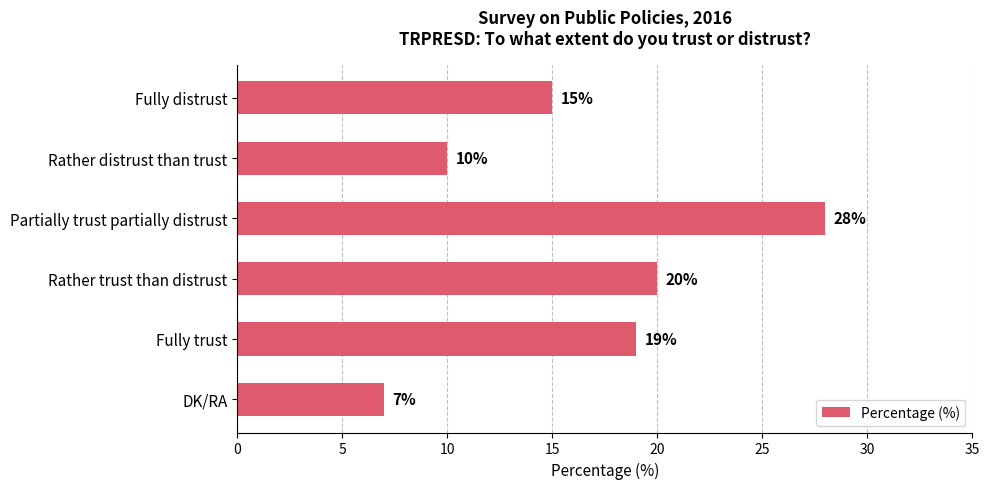

Does the chart contain any negative values?

No